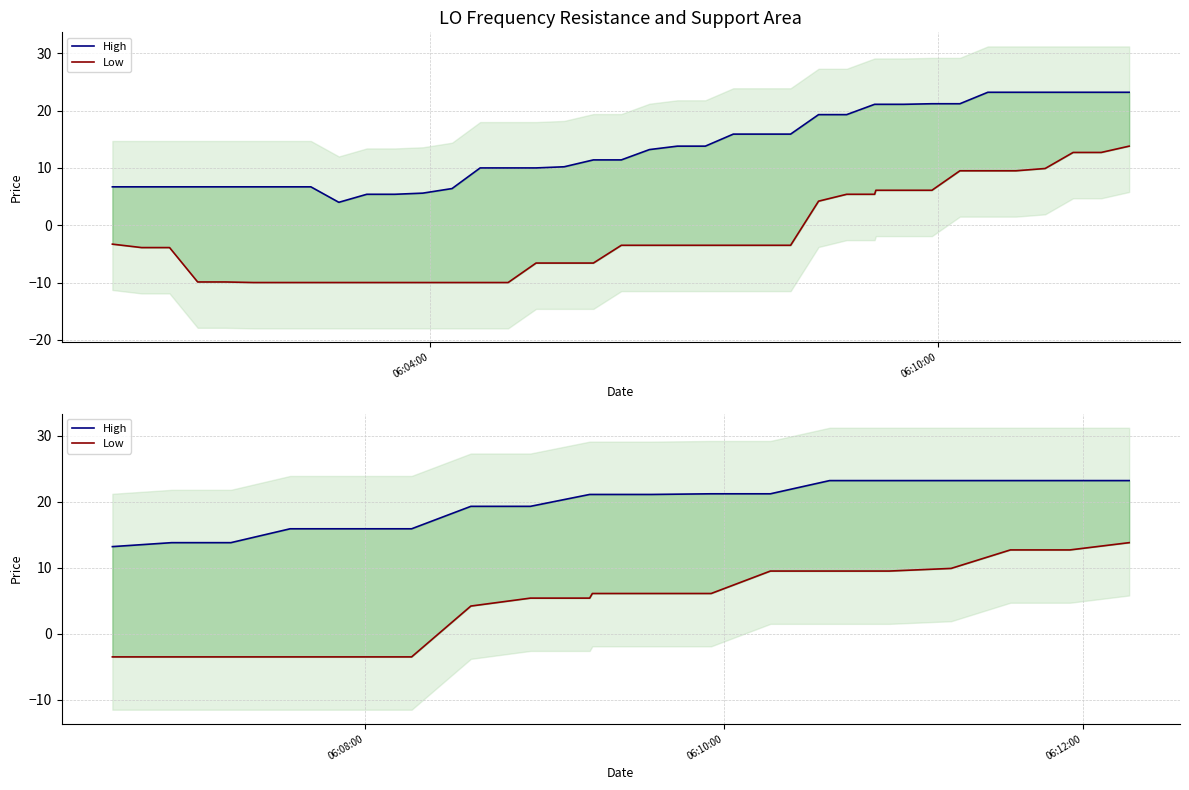

True or false: High and Low cross at least once.

False